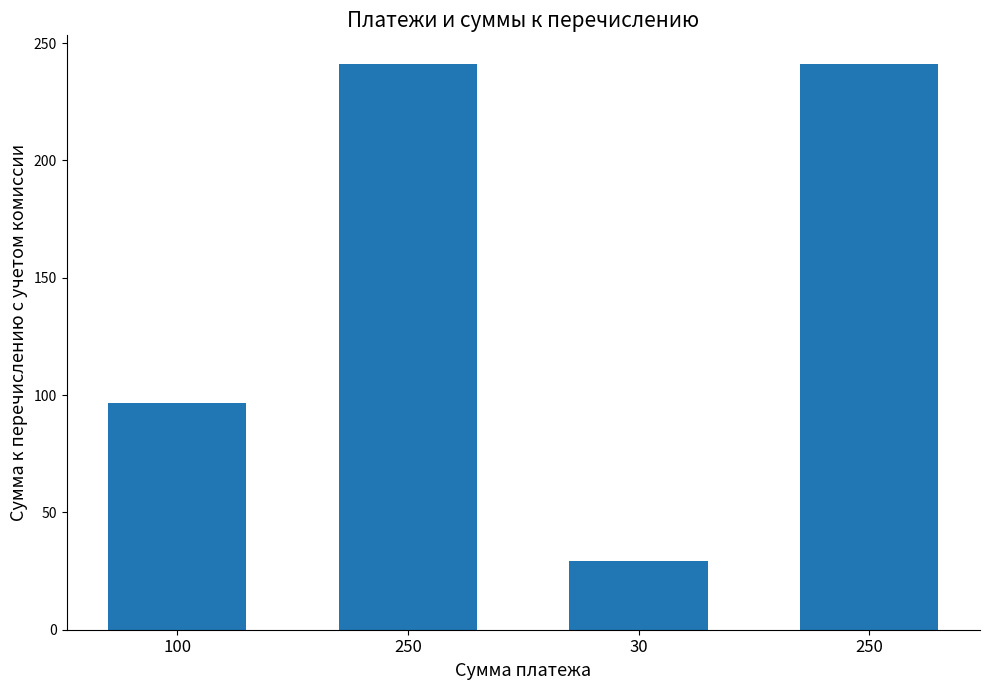

What is the sum of all values?

608.2